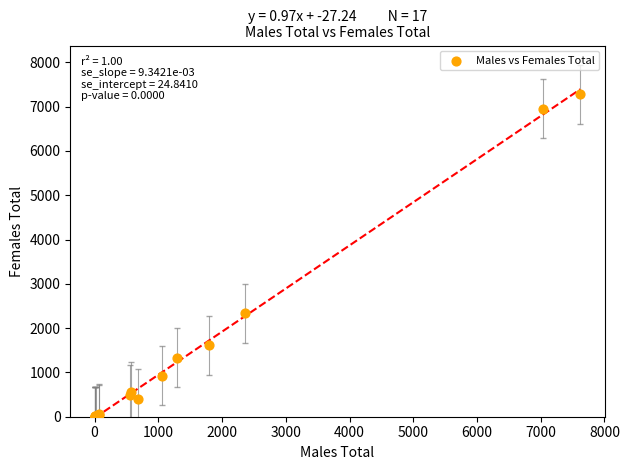

What Y value in the scatter plot is closest to 3640?

2339